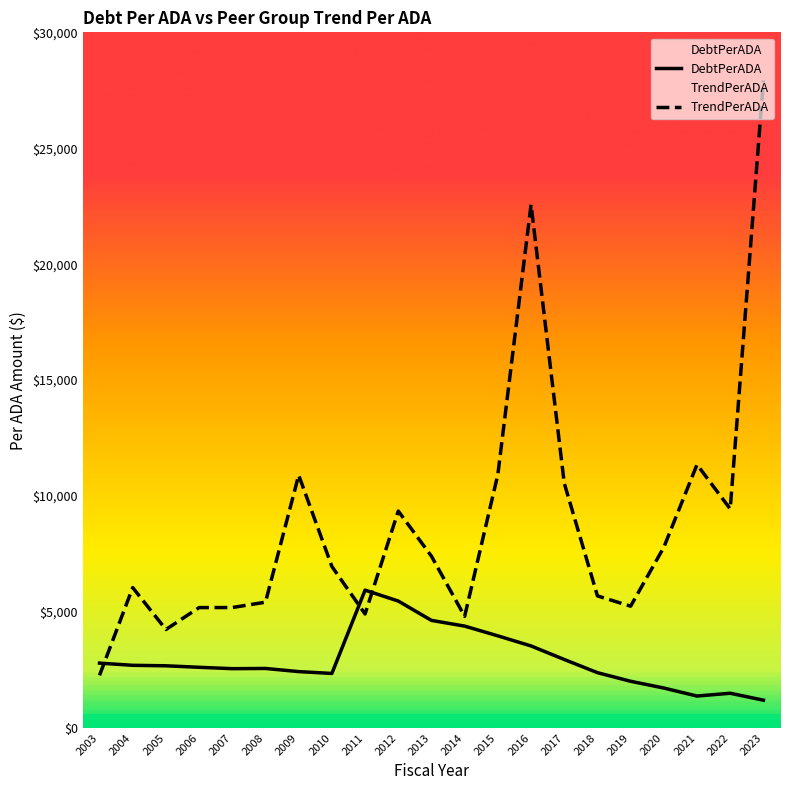

Where do TrendPerADA and DebtPerADA first cross each other?

2003 and 2004